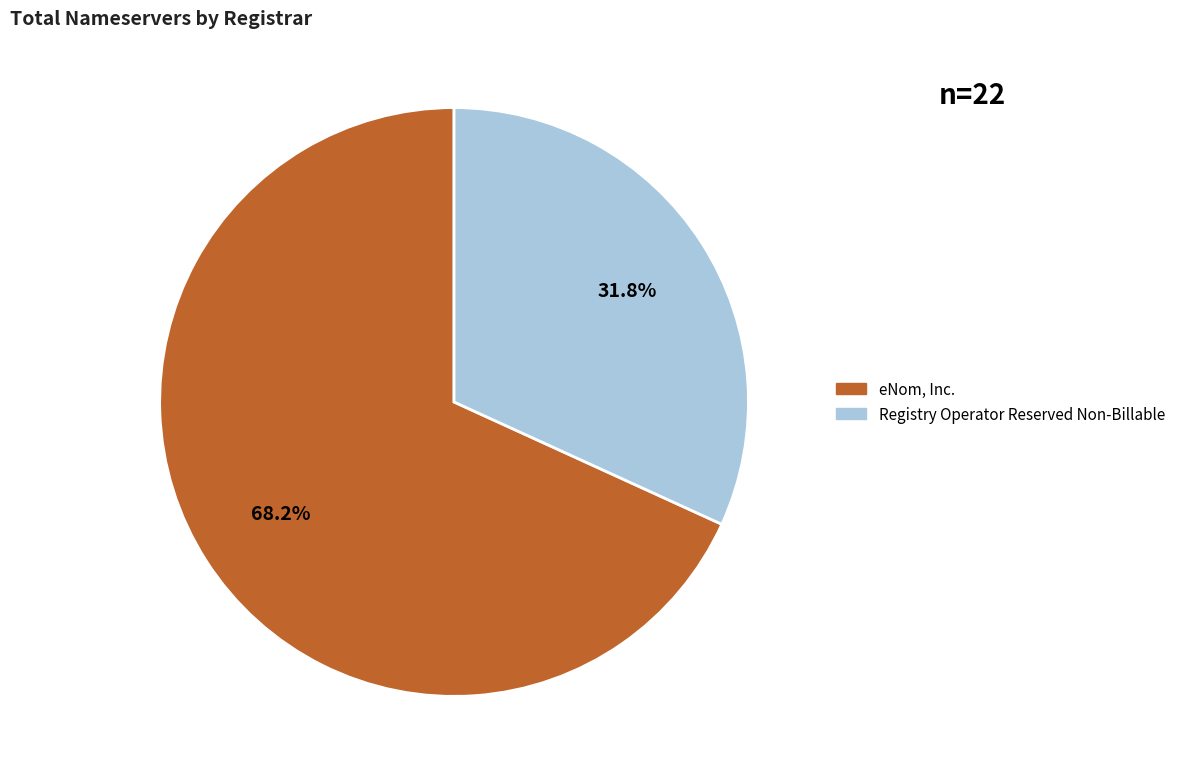

What percentage is NOT represented by eNom, Inc.?

31.8%